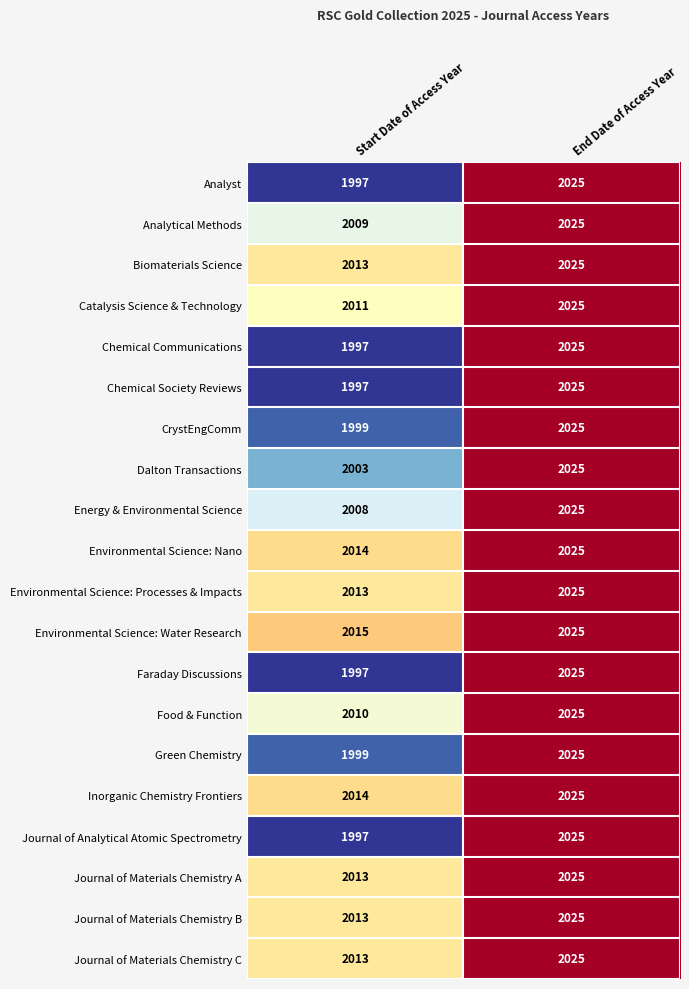

Which series has the largest total across all categories?

Environmental Science: Water Research